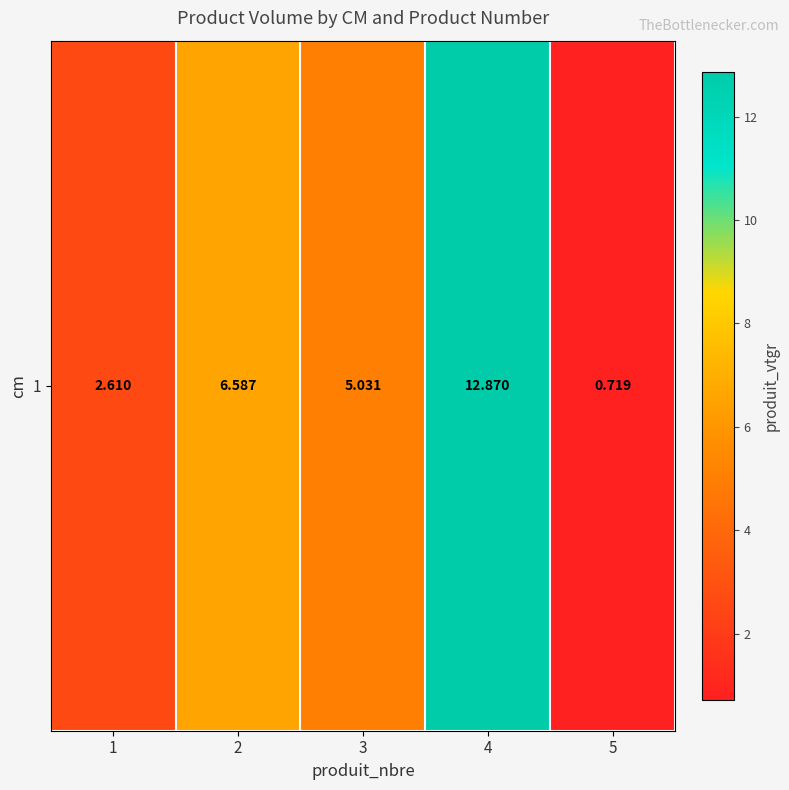

What is the change in value from 1 to 2?

+4.0